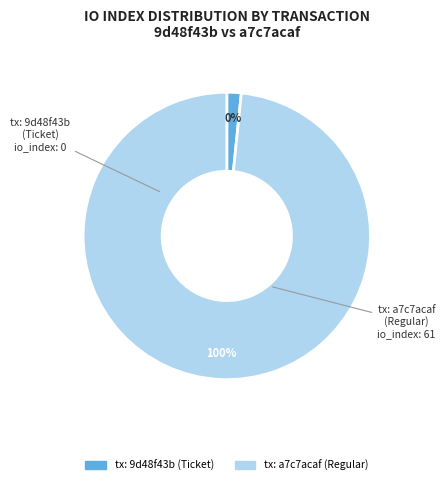

What is the largest slice in the pie chart?

io_index_61